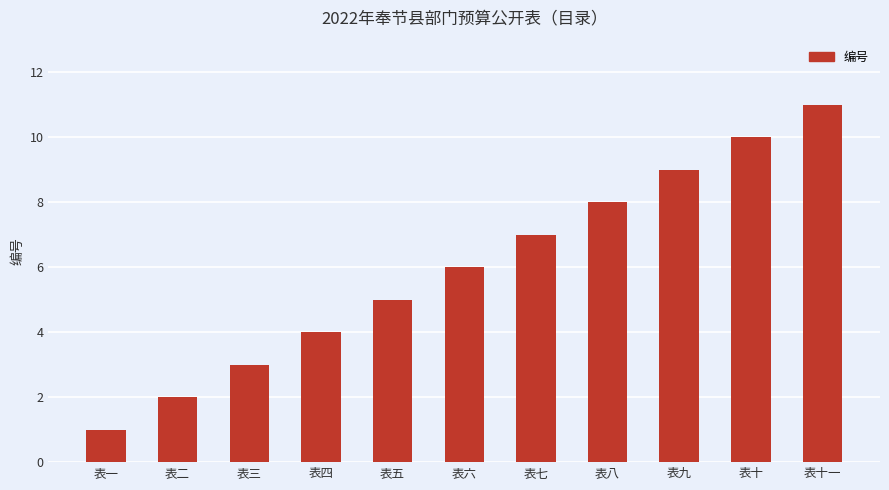

Reading left to right, extract all data points from this chart.

表一=1	表二=2	表三=3	表四=4	表五=5	表六=6	表七=7	表八=8	表九=9	表十=10	表十一=11